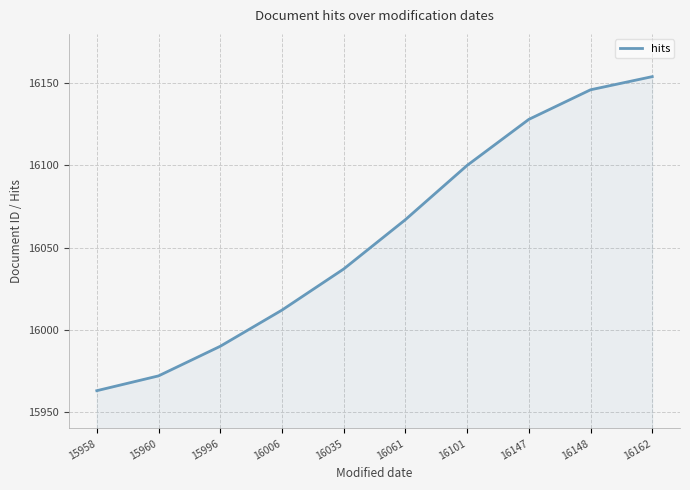

Is it true that the value at 16147 is 24655?

False